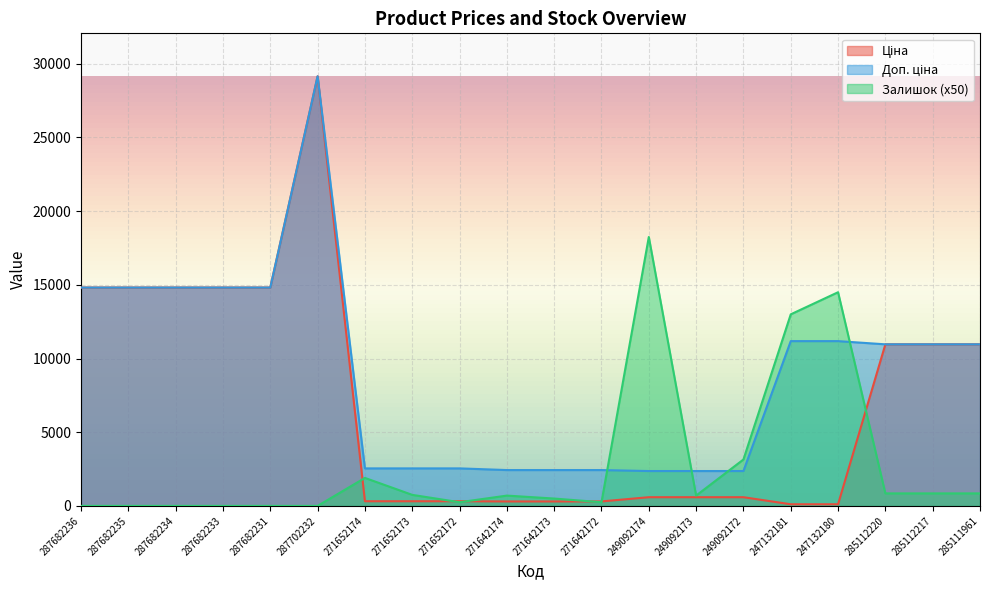

Where is the first local maximum for Доп. ціна?

287702232